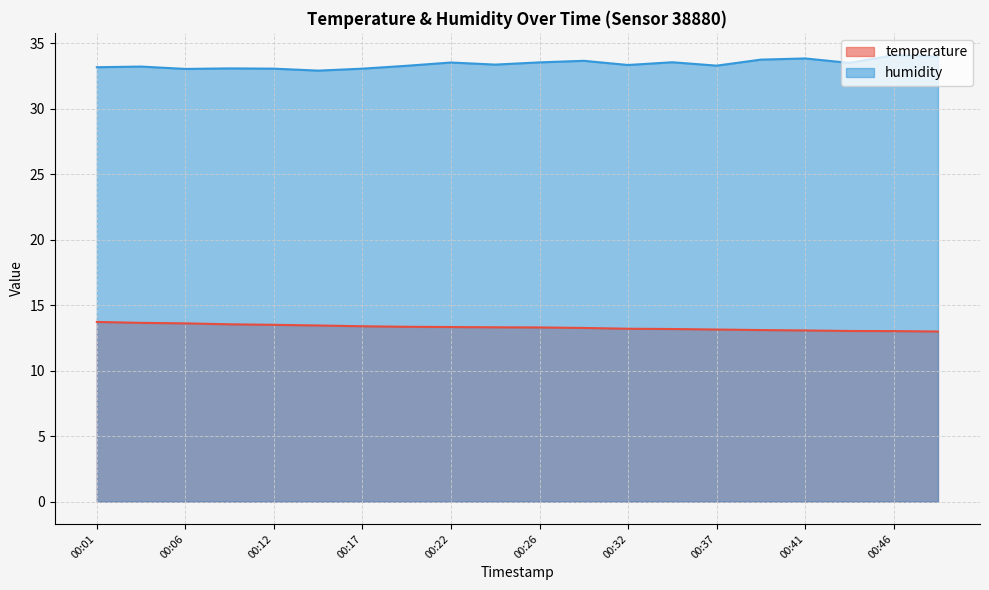

Which category has the highest value in the humidity series?

00:46